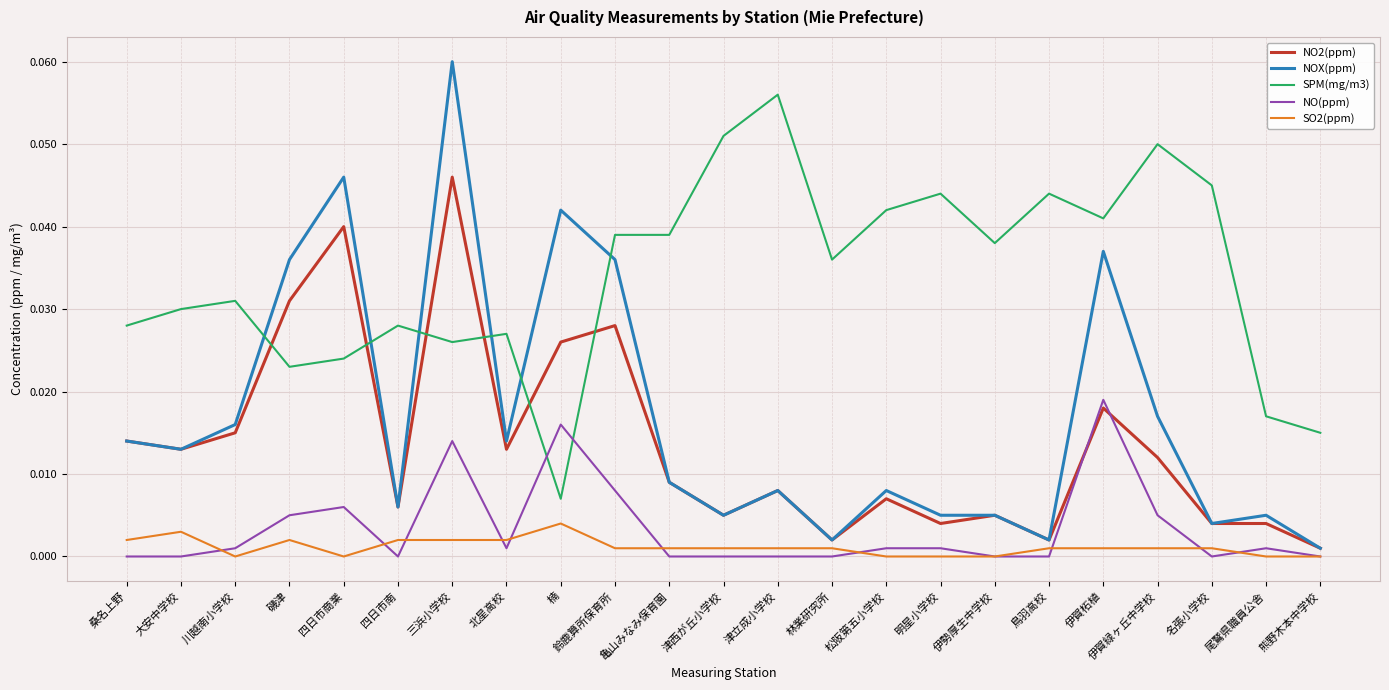

Rank the series by their maximum value, from highest to lowest.

NOX(ppm), SPM(mg/m3), NO2(ppm), NO(ppm), SO2(ppm)